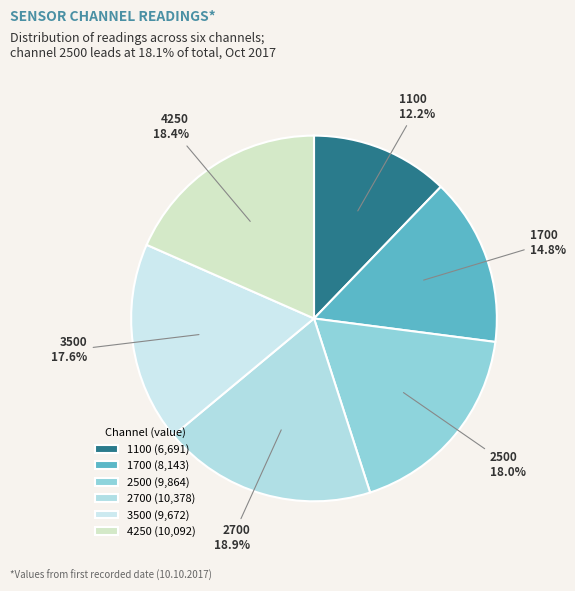

Between 1700 and 4250, which is larger?

4250